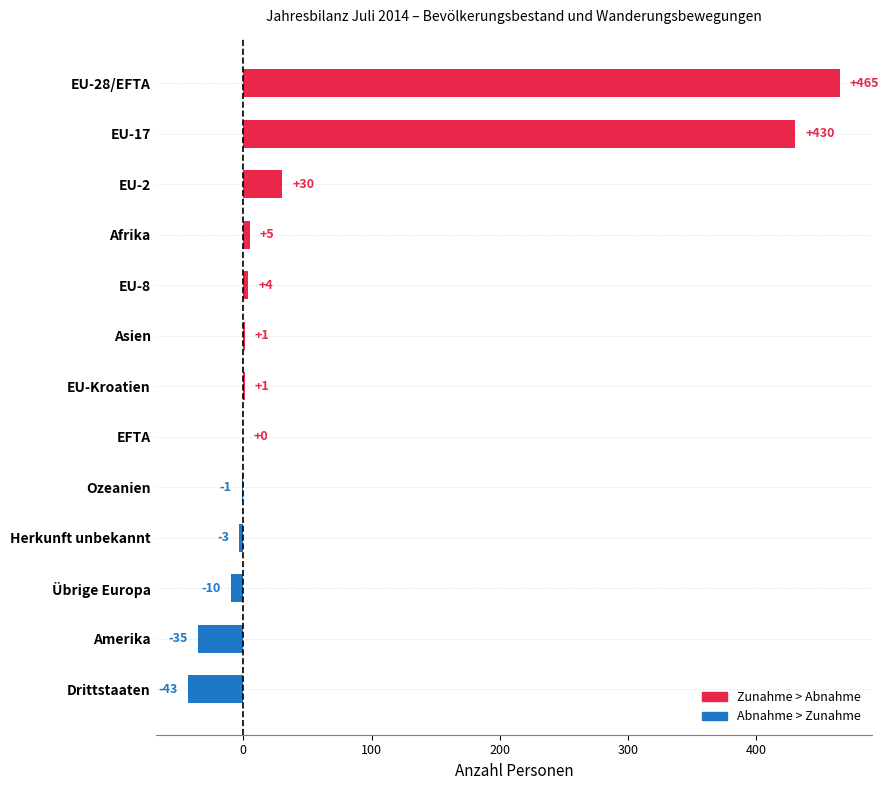

Are the bars horizontal?

Yes